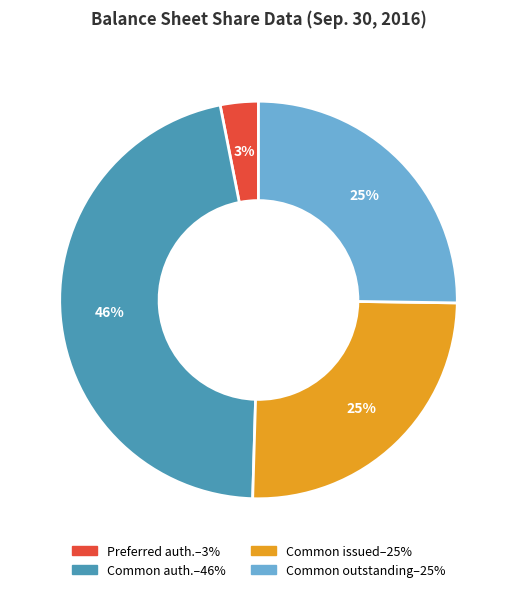

How many slices are in this pie chart?

4